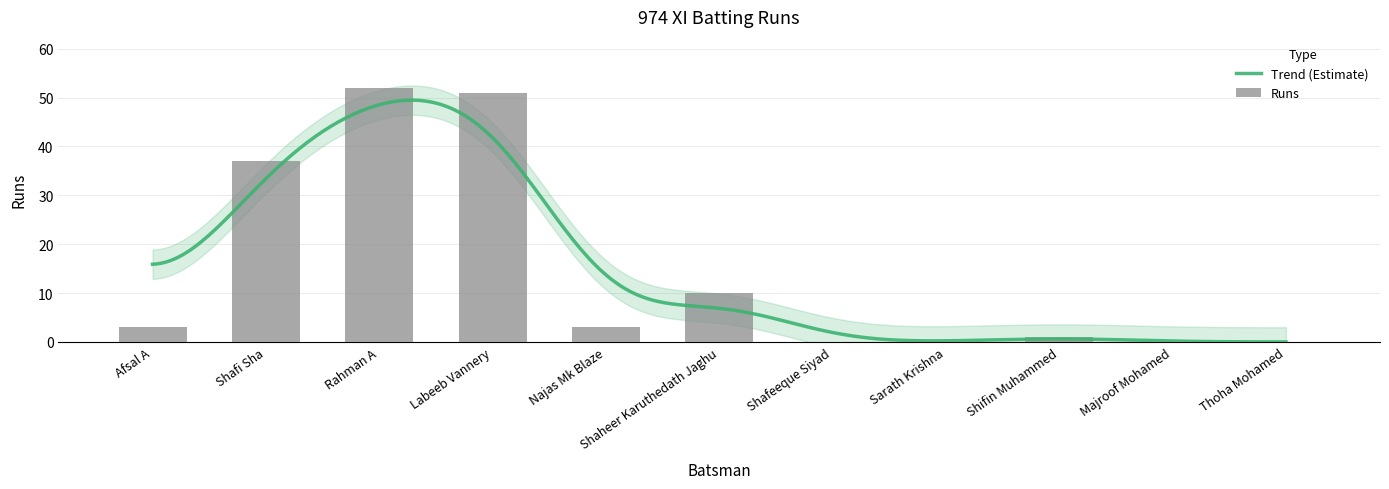

What is the sum of the values at Shaheer Karuthedath Jaghu and Sarath Krishna?

10